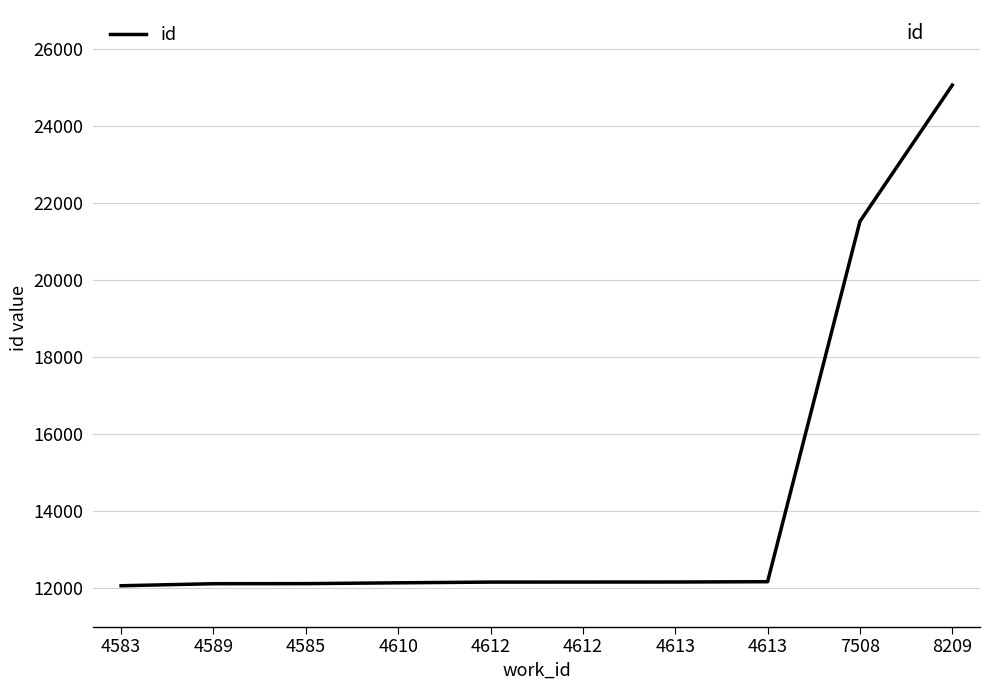

Does the chart display data point markers on the line(s)?

No